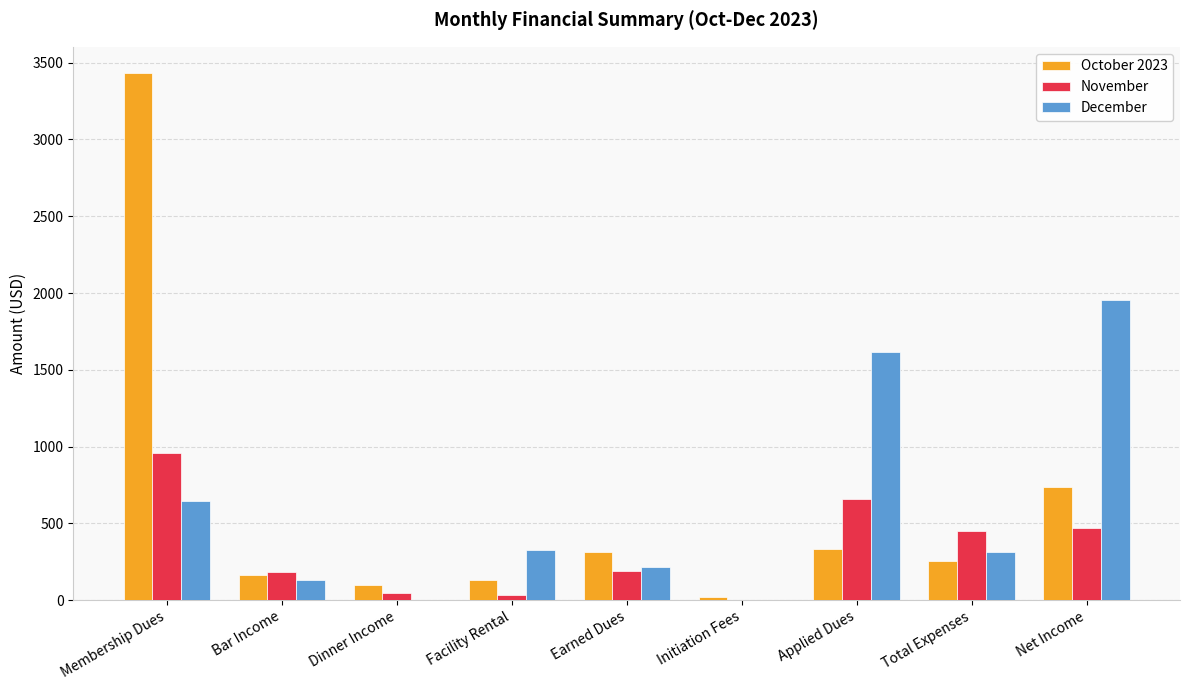

What is the average value of the October 2023 series?

609.2